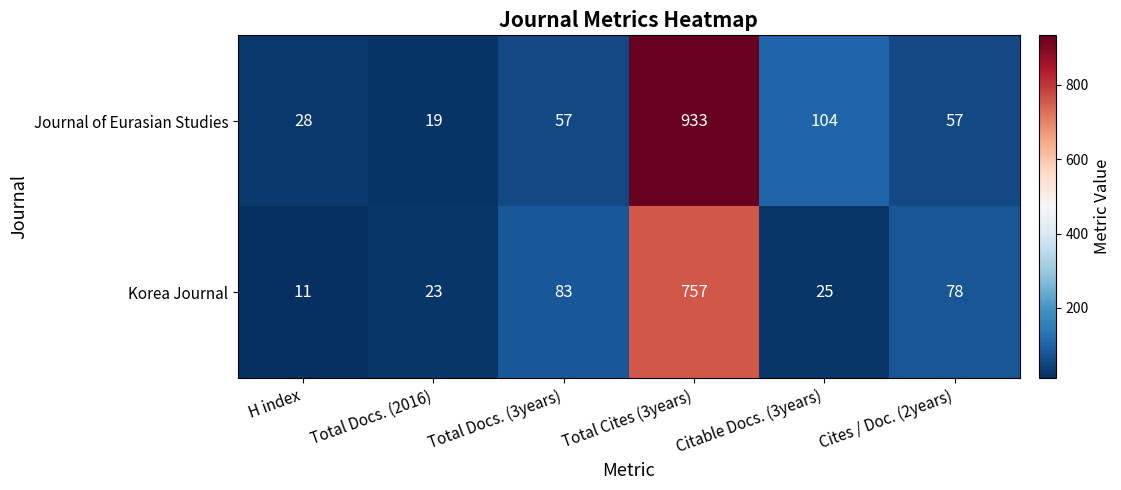

What value does the Journal of Eurasian Studies series have at Cites / Doc. (2years)?

57